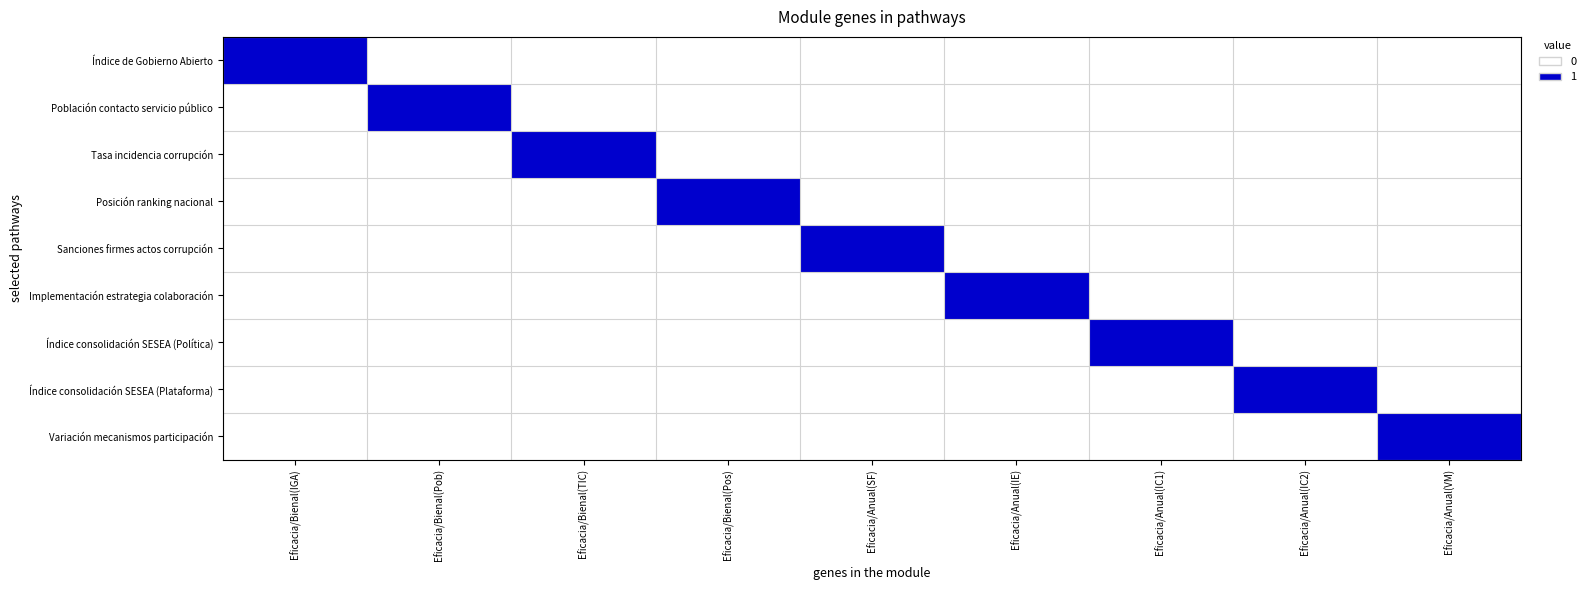

What is the difference between the highest and lowest values at Eficacia/Bienal(TIC)?

1